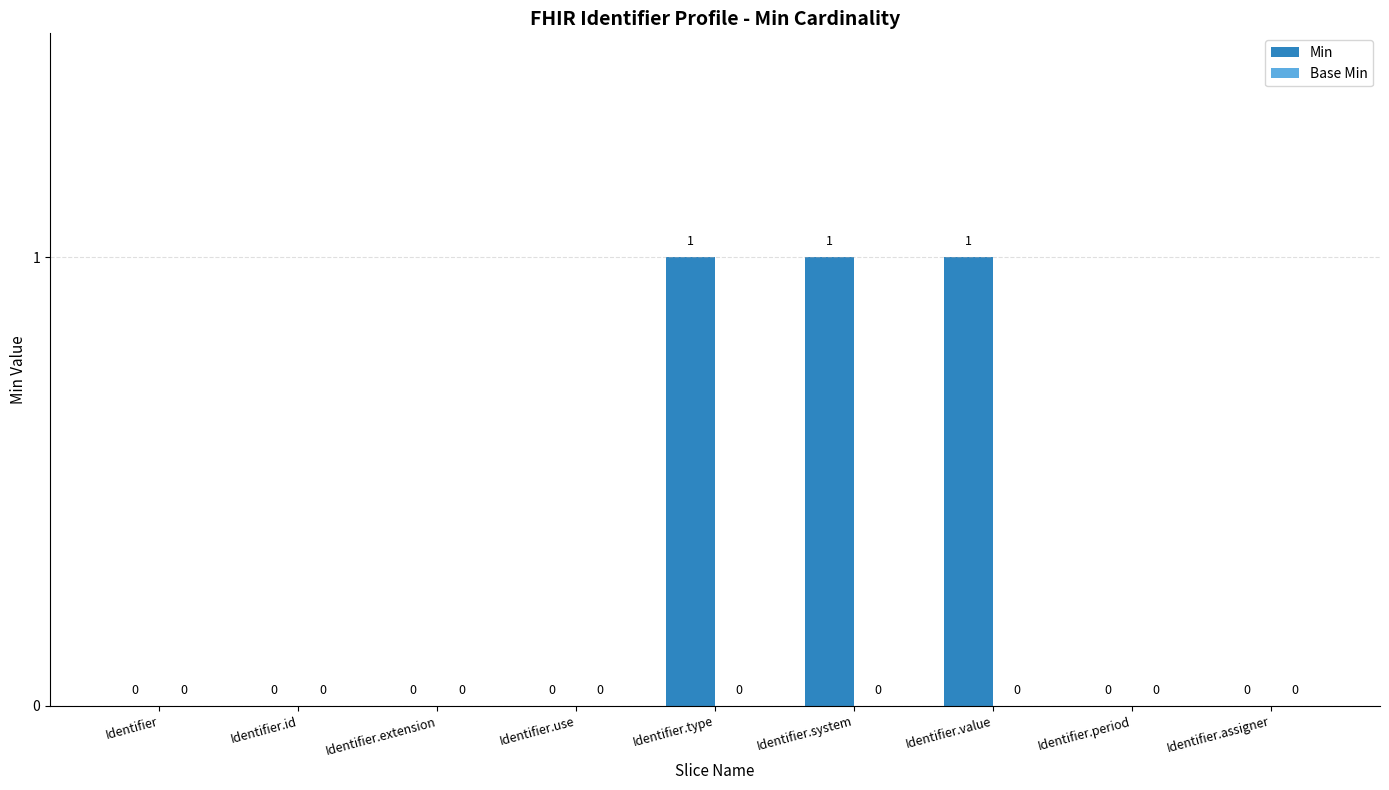

Approximately how many times larger is the value at Identifier.value compared to Identifier.type?

1.0